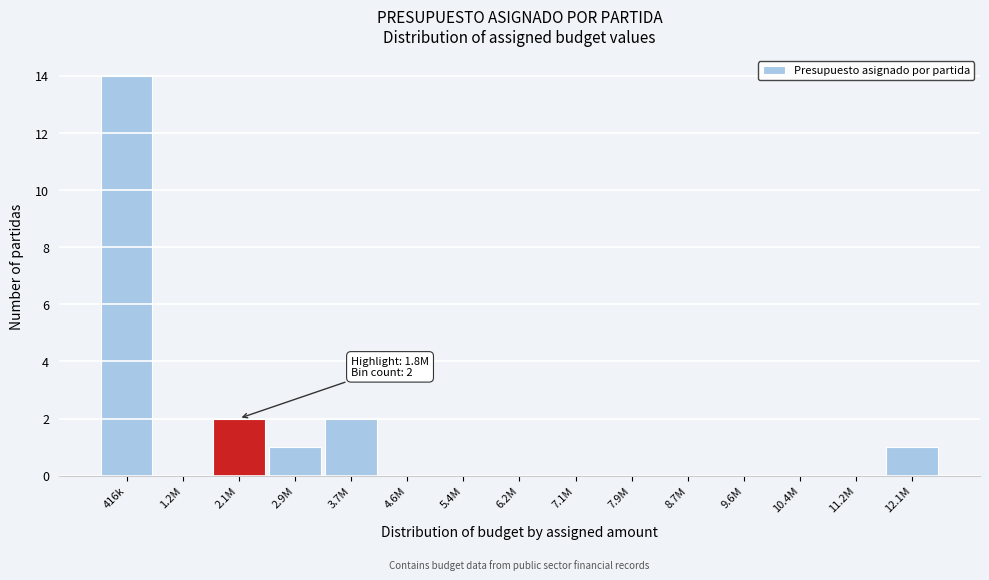

Reading right to left, transcribe all the data shown in this chart.

12.1M=1	11.2M=0	10.4M=0	9.6M=0	8.7M=0	7.9M=0	7.1M=0	6.2M=0	5.4M=0	4.6M=0	3.7M=2	2.9M=1	2.1M=2	1.2M=0	416k=14